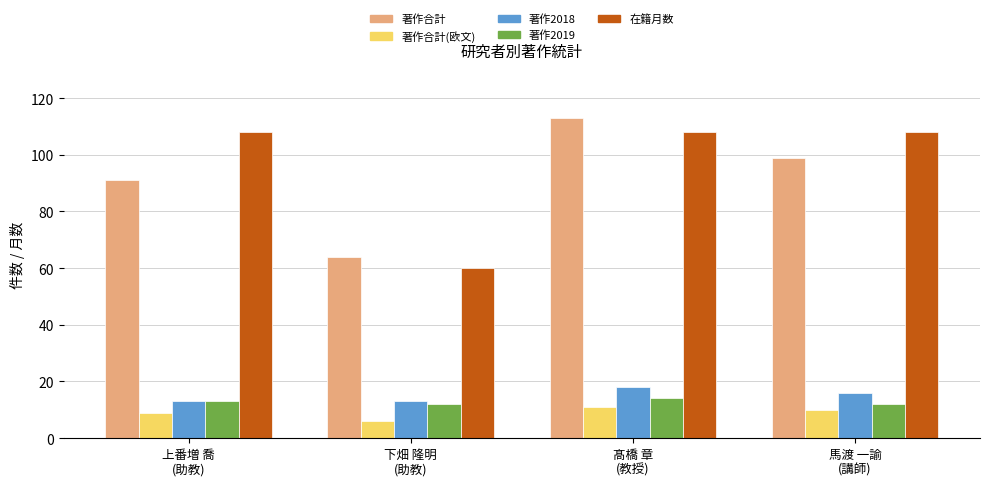

What is the sum of the 著作2018 values at 髙橋 章
(教授) and 下畑 隆明
(助教)?

31